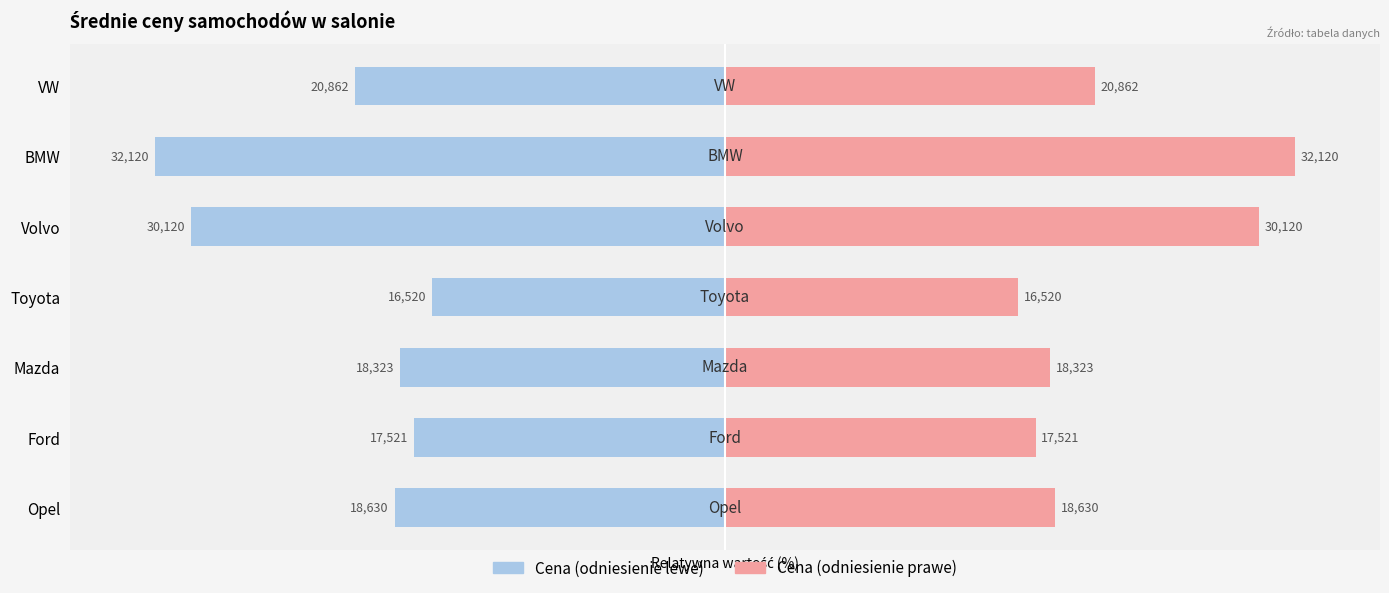

Rank the series at Toyota from lowest to highest value.

cena (lewo), cena (prawo)